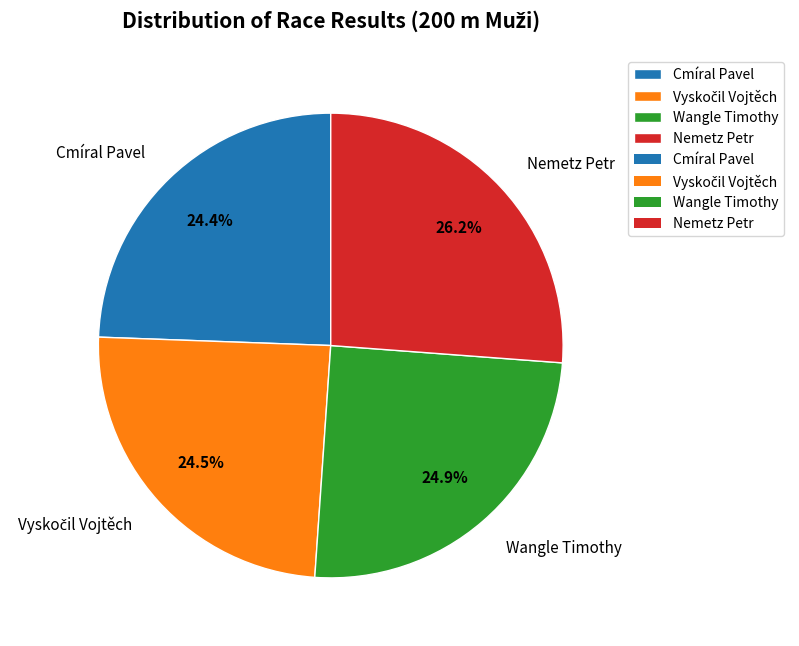

How many segments does this pie chart have?

4